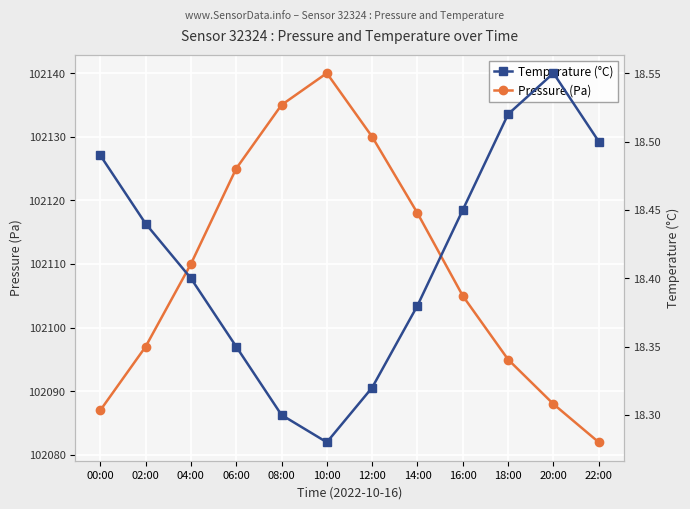

True or false: Temperature (°C) has more than 1 interior local peaks.

False